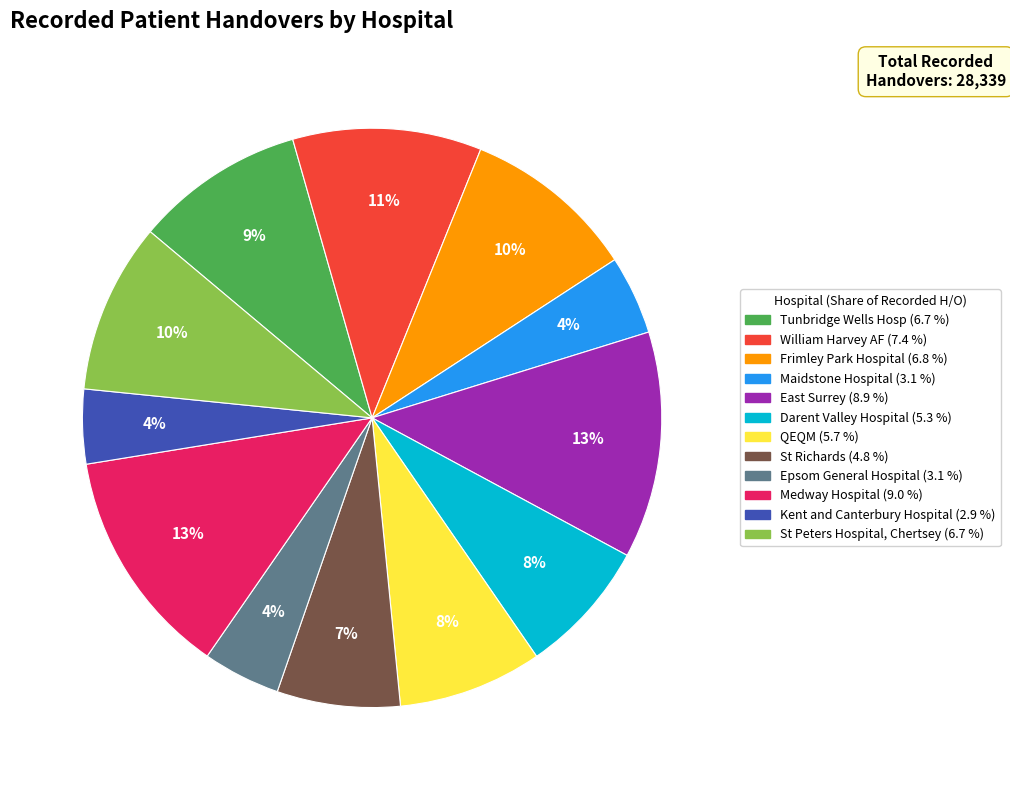

The Frimley Park Hospital slice represents 10% of the pie. True or false?

True